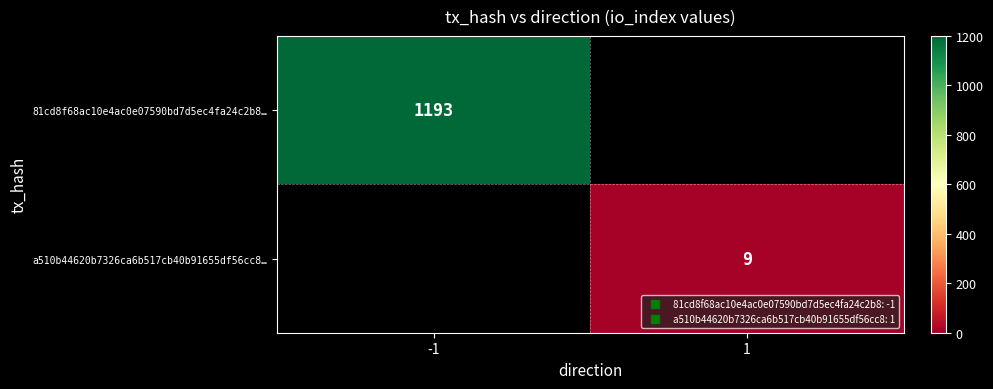

At how many categories does at least one series exceed 1046?

1